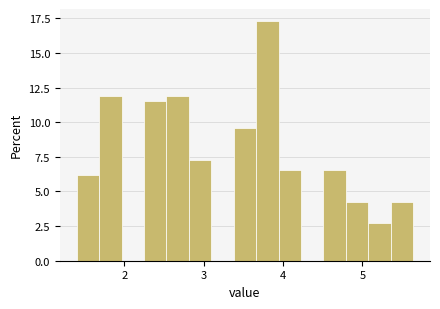

Read against the x-axis, roughly where is the centre of the tallest bar?

3.8